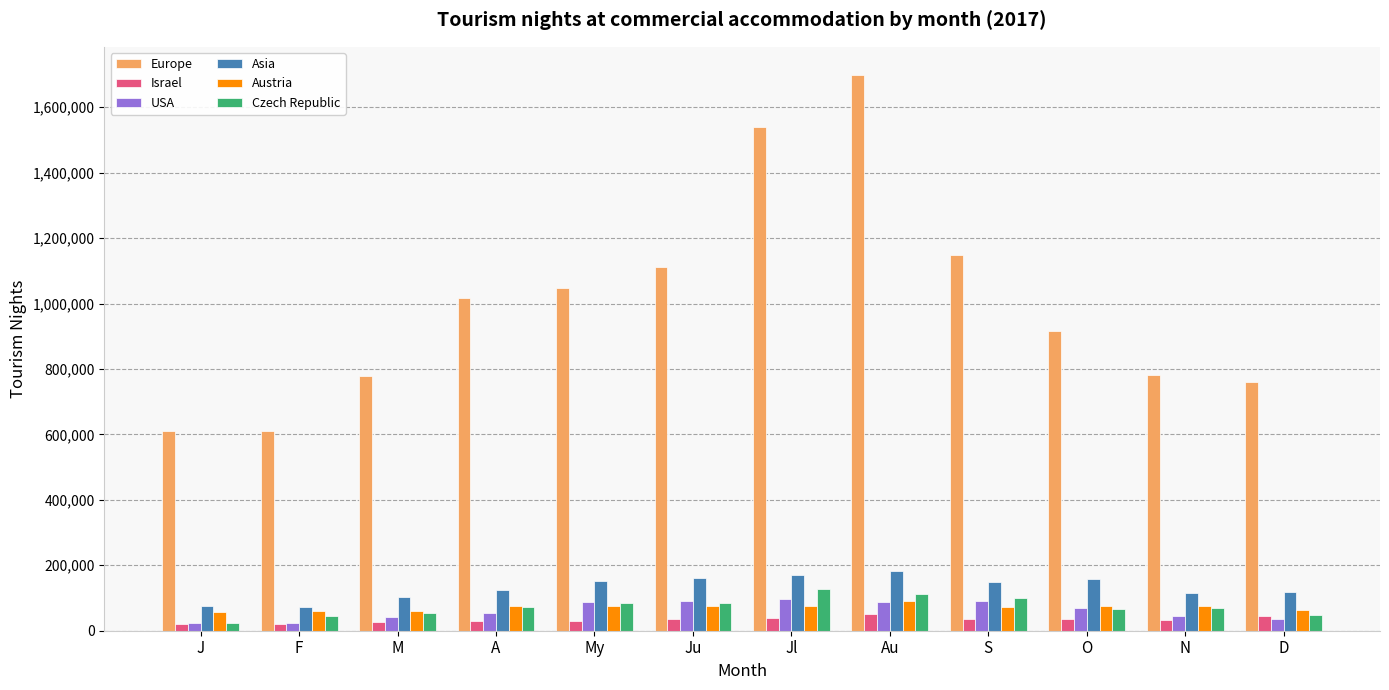

Is the value of Asia at Au greater than the value of Europe at S?

No